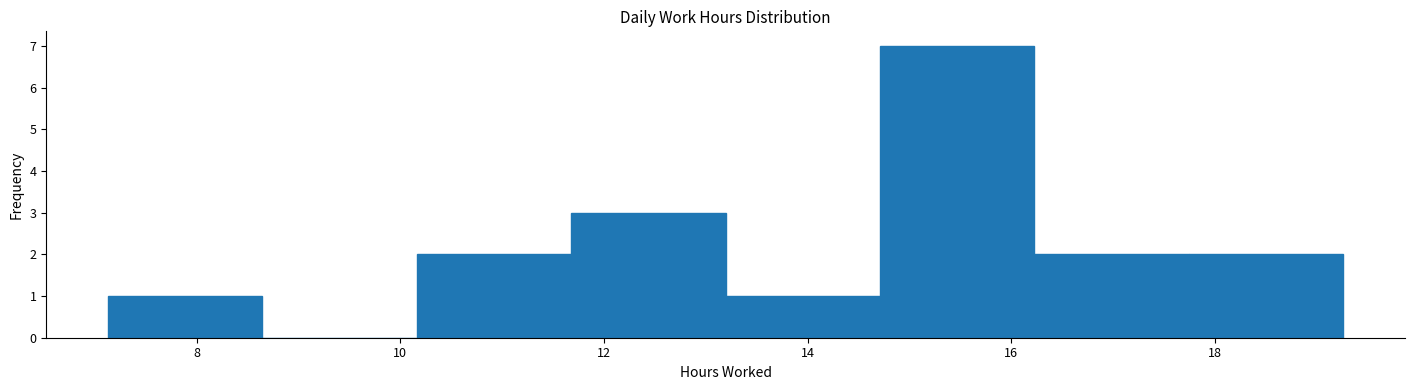

Reading left to right, list every bar in this chart as the range it spans on the x-axis followed by its height. Neither the bar edges nor the heights are printed on the chart, so give them approximately, as read against the axes.

7.2 to 8.6: 1
8.6 to 10.2: 0
10.2 to 11.6: 2
11.6 to 13.2: 3
13.2 to 14.8: 1
14.8 to 16.2: 7
16.2 to 17.8: 2
17.8 to 19.2: 2